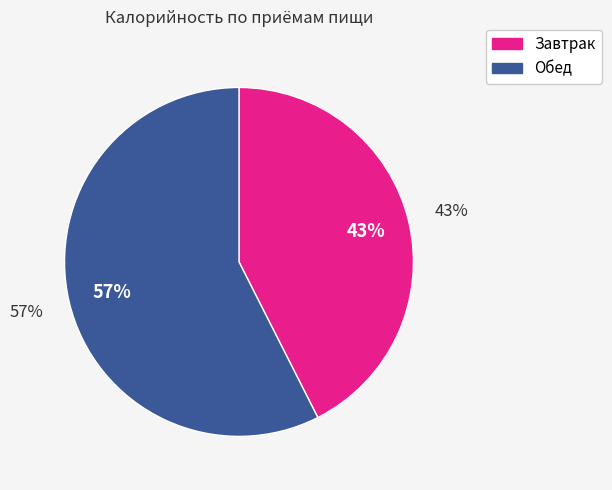

Which slice is the largest?

Обед